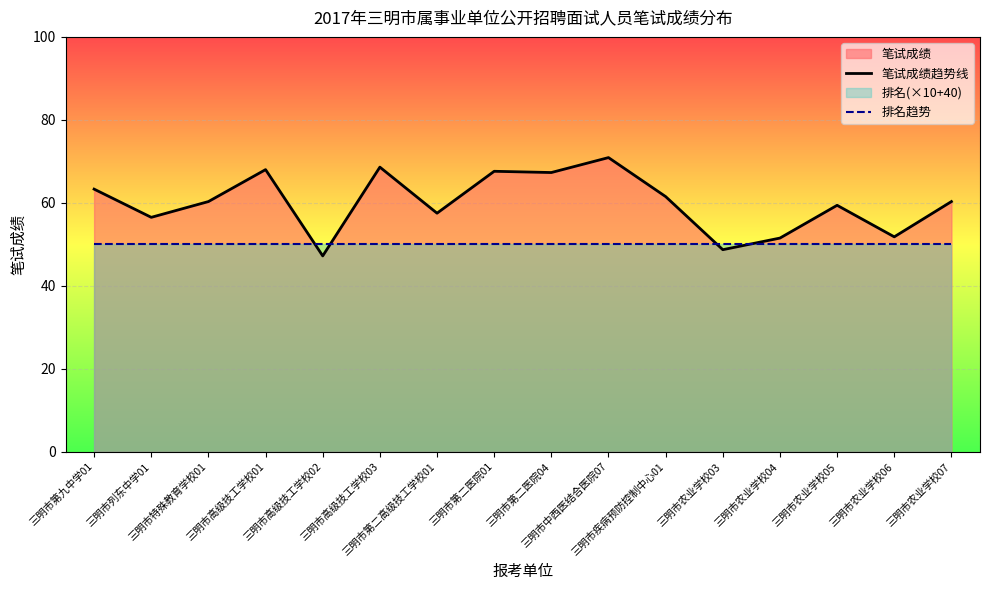

What is the sum of all 排名趋势 values?

800.0